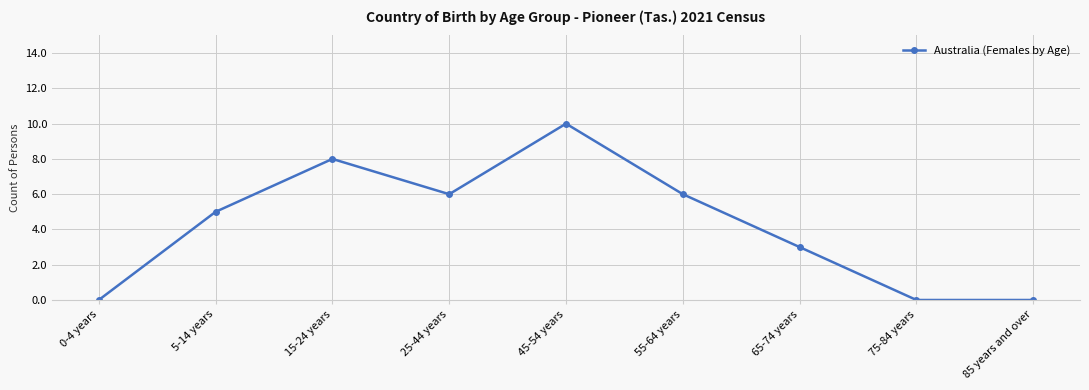

What is the average value?

4